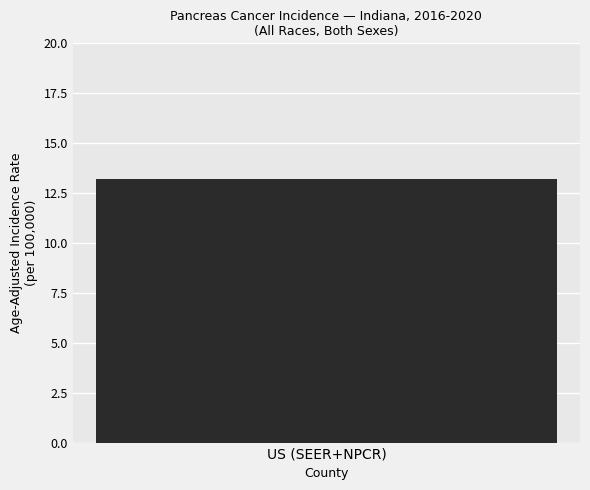

At which category does the chart reach its peak across all series?

US (SEER+NPCR)